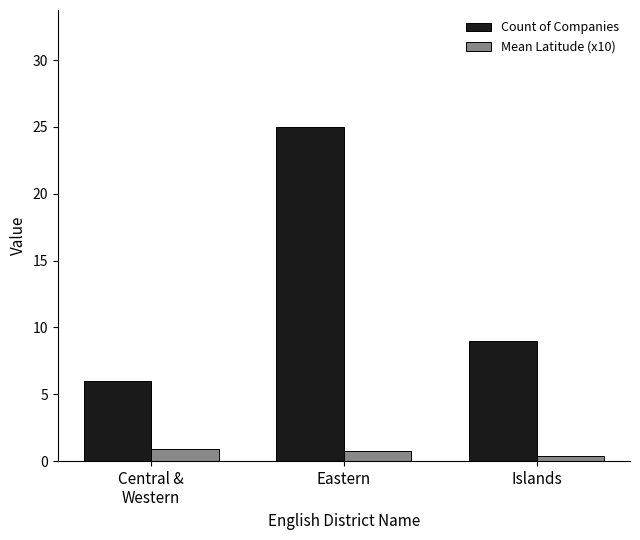

What is the sum of the Mean Latitude (x10) values at Eastern and Islands?

1.2